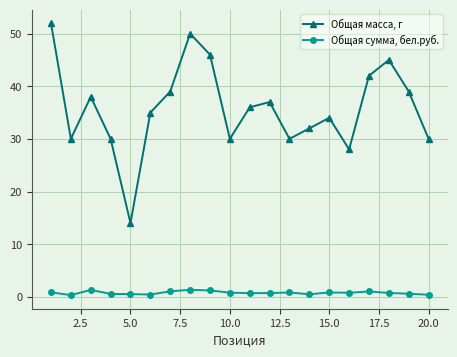

True or false: Общая масса, г has more than 1 interior local peaks.

True